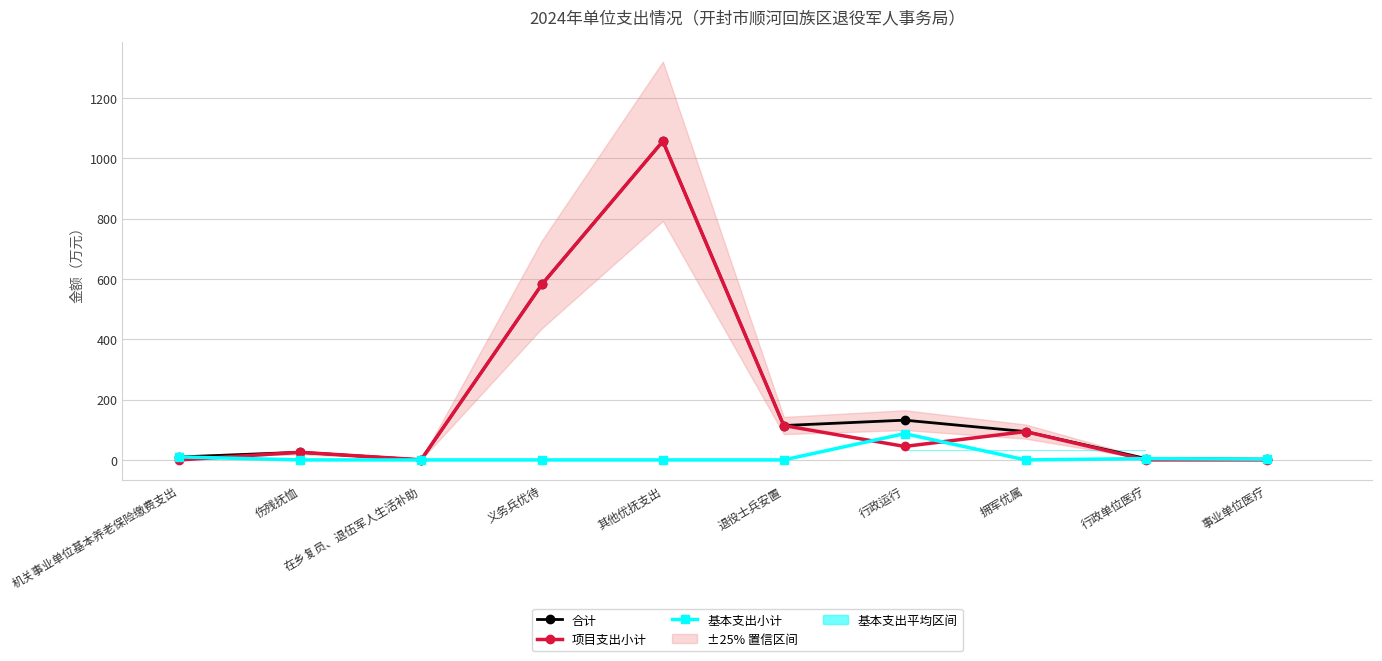

In 基本支出小计, how many points are lower than both neighbors (excluding endpoints)?

1